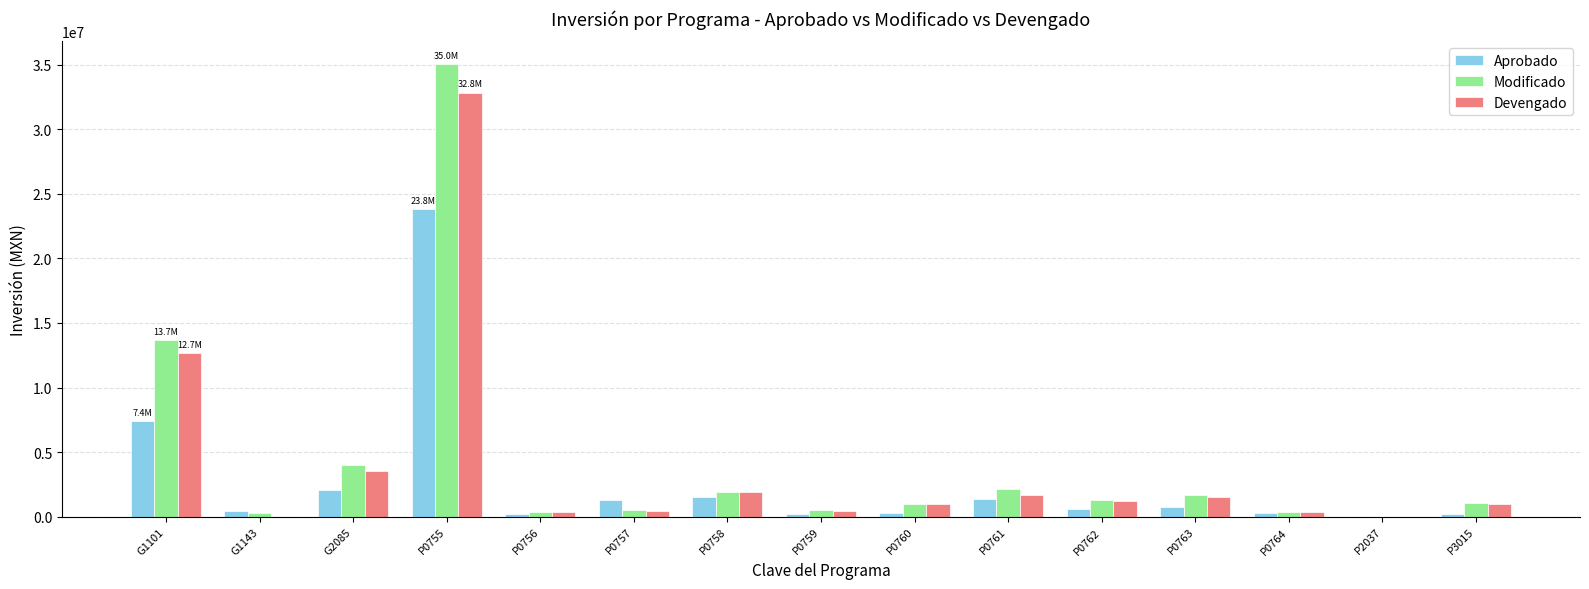

At which label does Aprobado reach its peak?

P0755